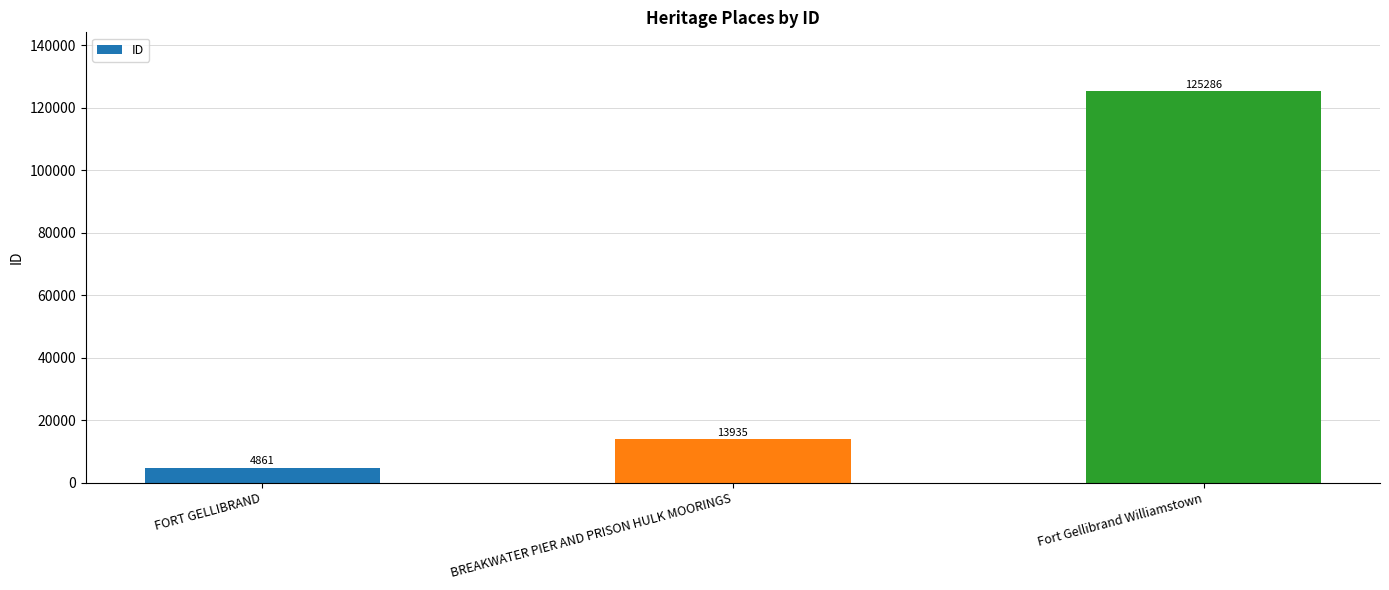

List the labels in order of value, largest first.

Fort Gellibrand Williamstown, BREAKWATER PIER AND PRISON HULK MOORINGS, FORT GELLIBRAND